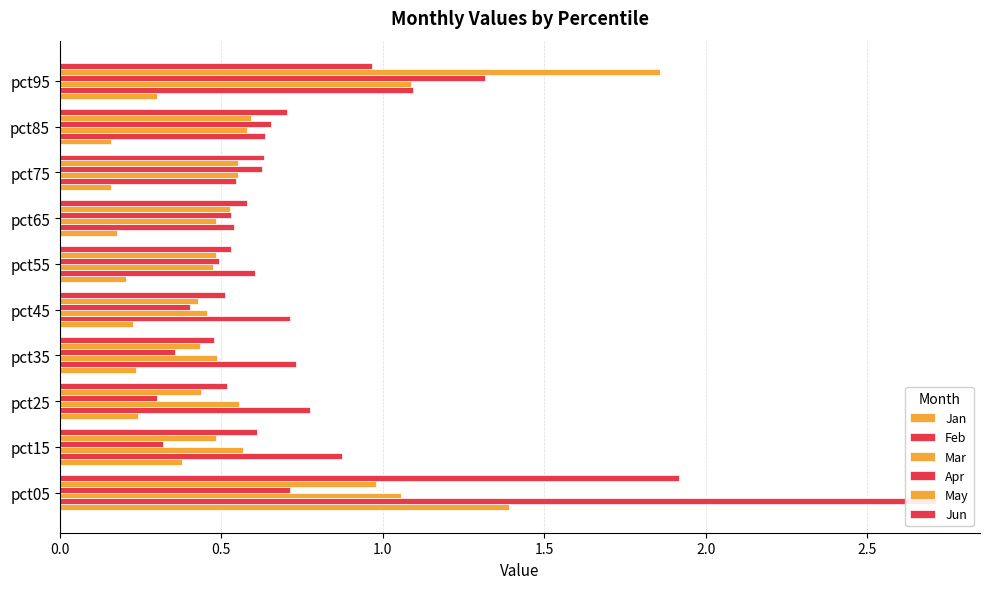

What is the smallest value displayed?

0.2